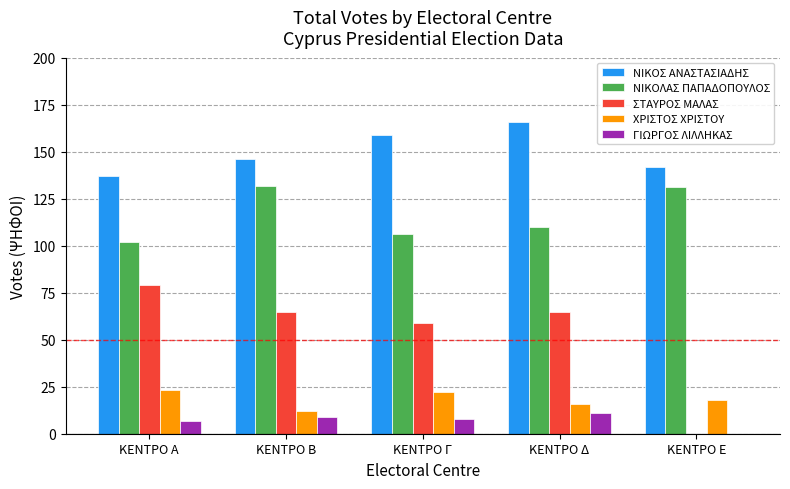

What is the highest value of the ΧΡΙΣΤΟΣ ΧΡΙΣΤΟΥ series?

23